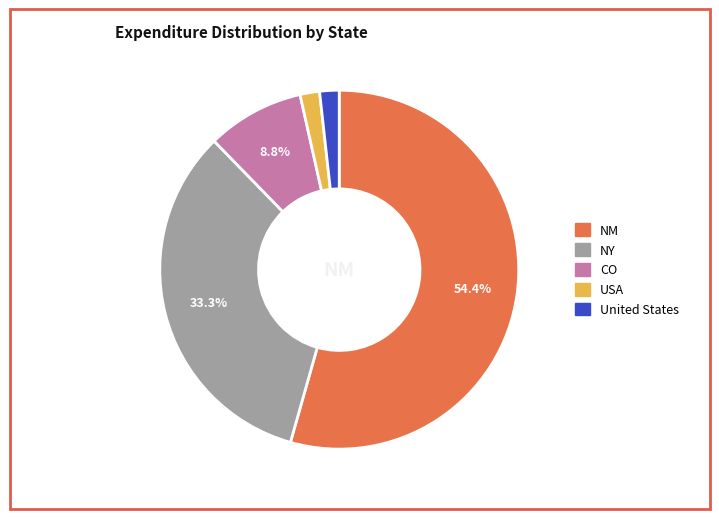

To the nearest percent, what is the combined percentage of USA and NY?

35%